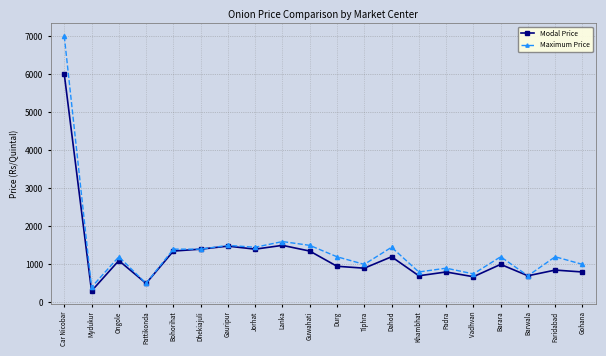

At how many categories does at least one series exceed 1968?

1